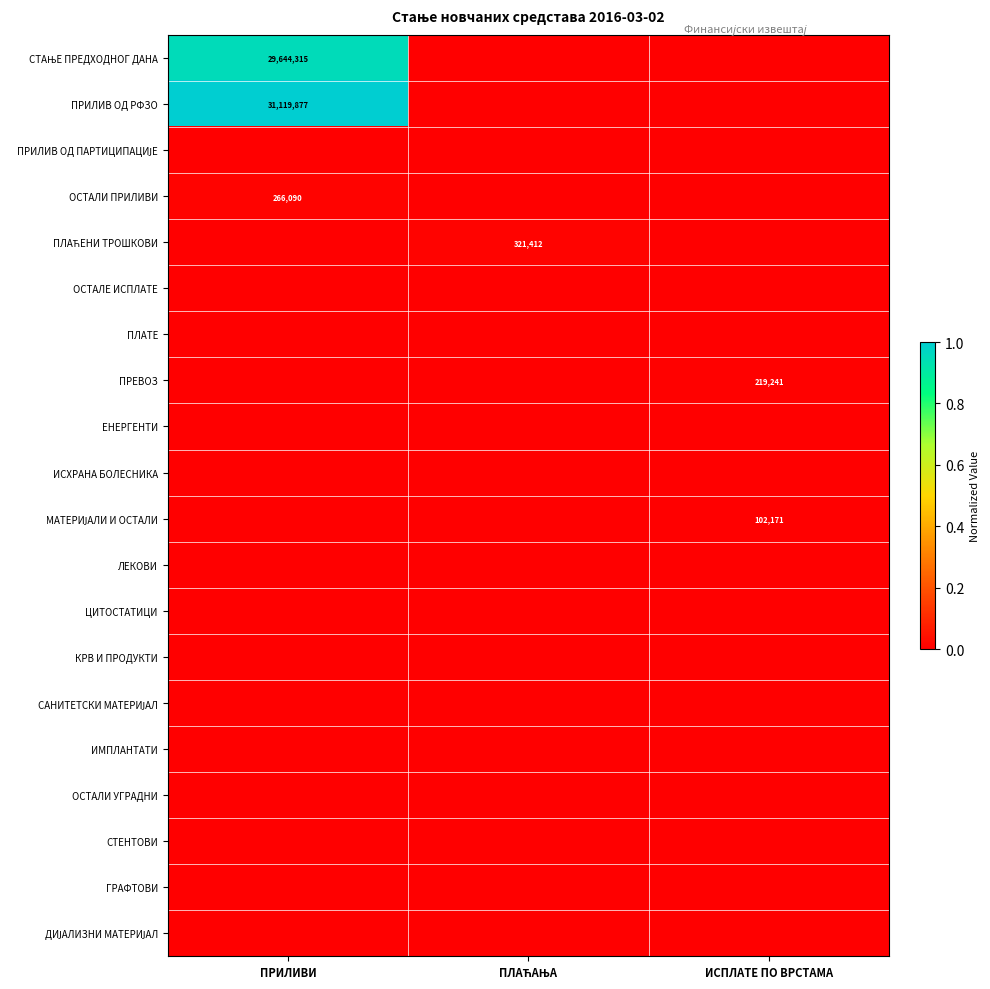

Is it true that ПРЕВОЗ equals 219241 at ИСПЛАТЕ ПО ВРСТАМА?

True